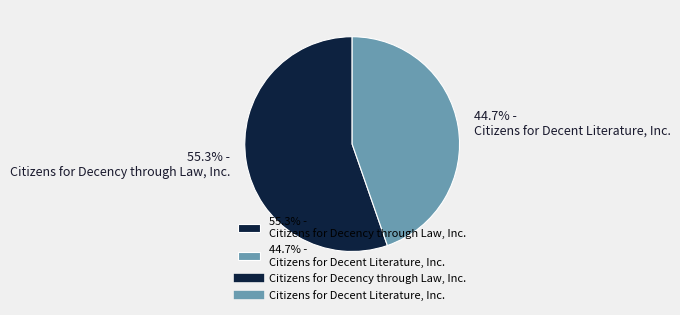

Approximately how many times larger is the value at 55.3% - Citizens for Decency through Law, Inc. compared to 44.7% - Citizens for Decent Literature, Inc.?

1.2